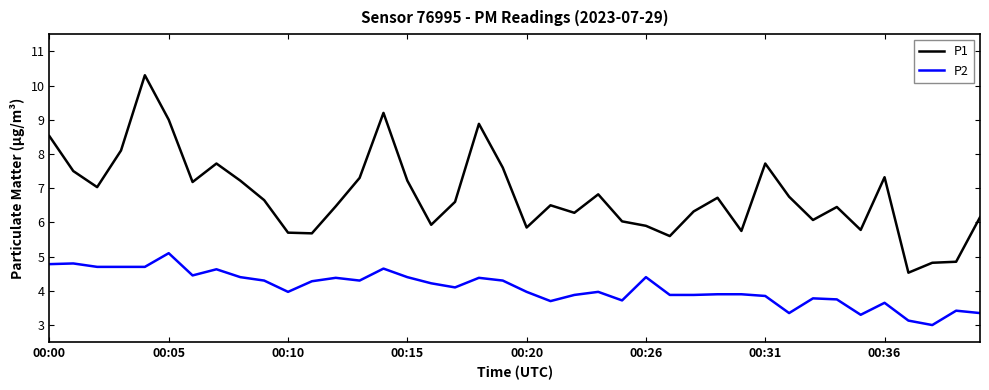

List the series in order of their peak value, lowest first.

P2, P1